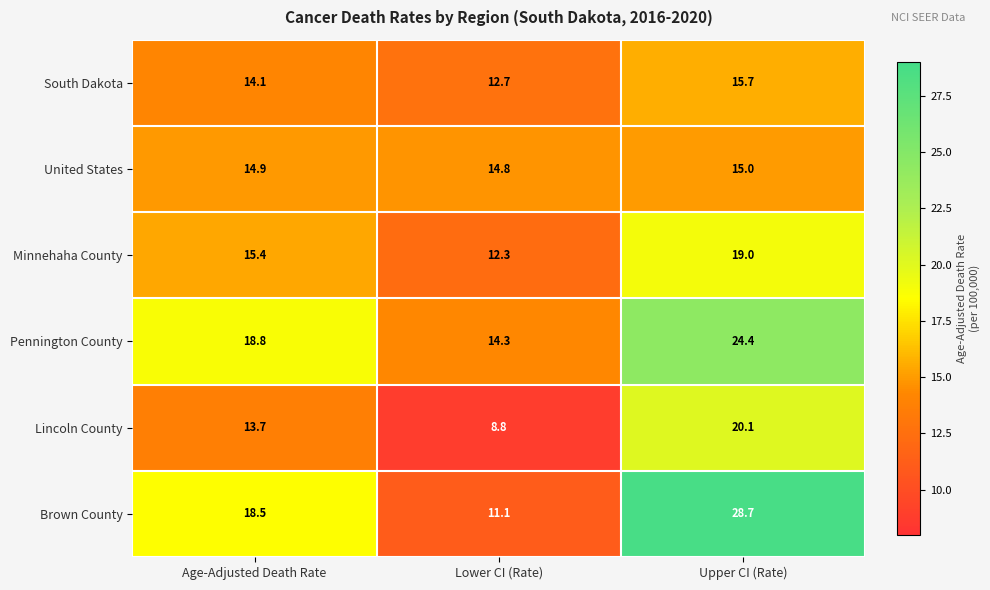

Count the number of categories in the chart.

3